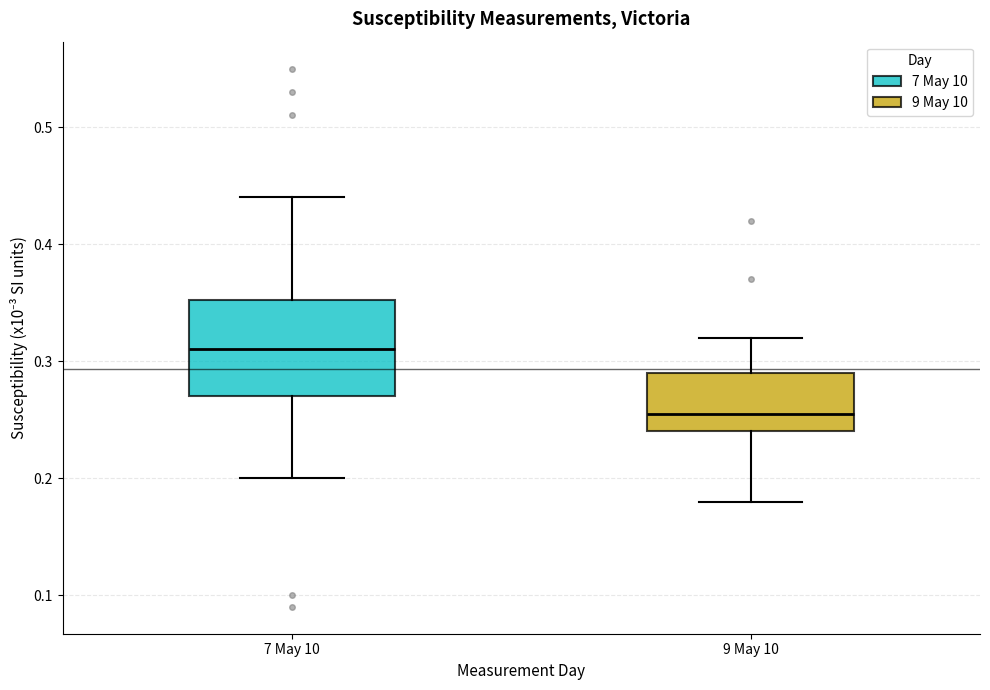

Where is the lower edge of the box for 7 May 10 on the y-axis? The values are not printed on the chart, so give them approximately, as read against the axis.

0.27